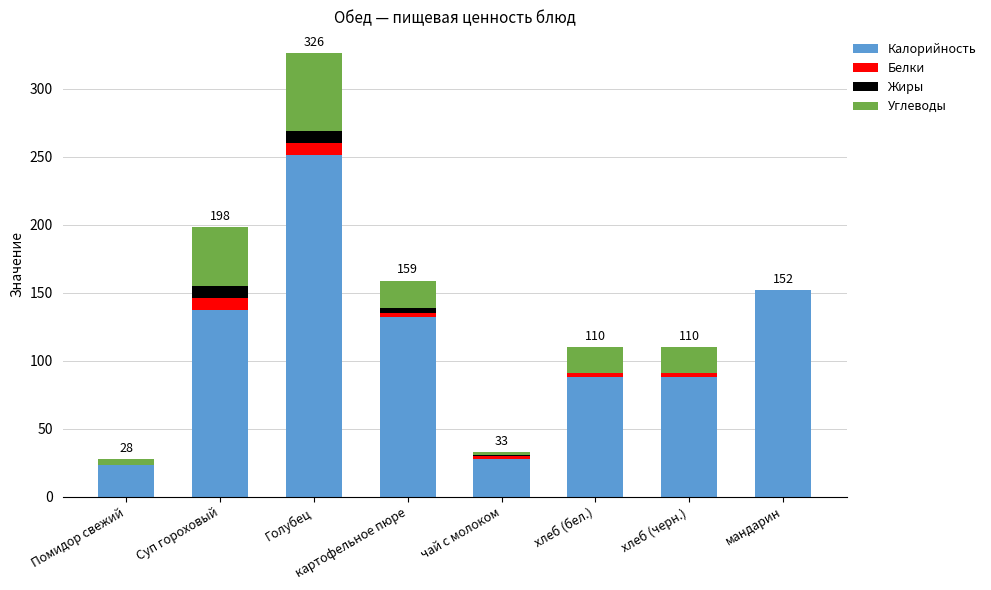

At which label does Калорийность reach its peak?

Голубец